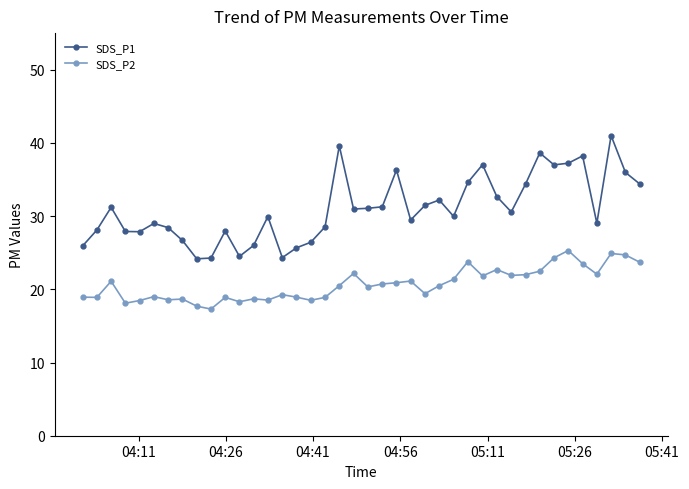

True or false: SDS_P1 and SDS_P2 cross at least once.

False